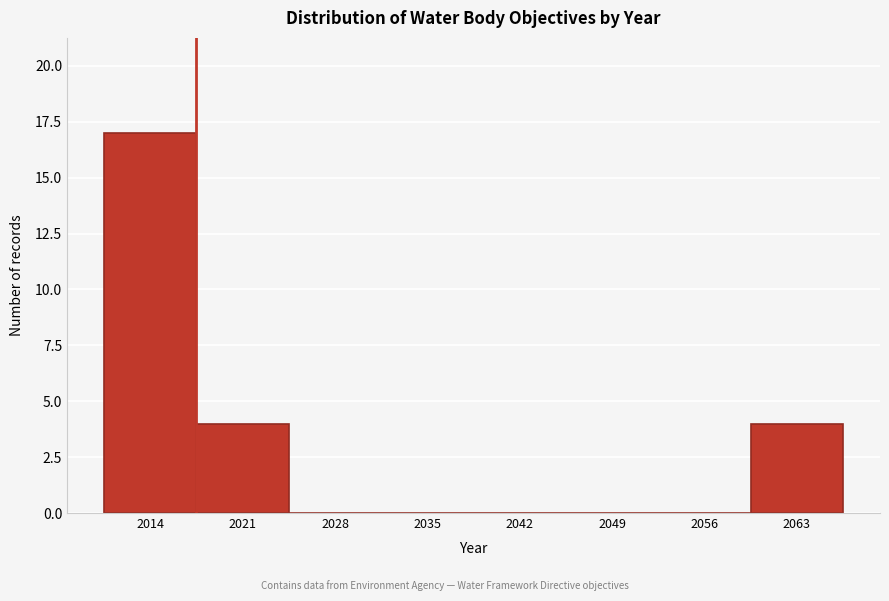

Reading right to left, list all the values displayed in this chart.

2063=4	2056=0	2049=0	2042=0	2035=0	2028=0	2021=4	2014=17